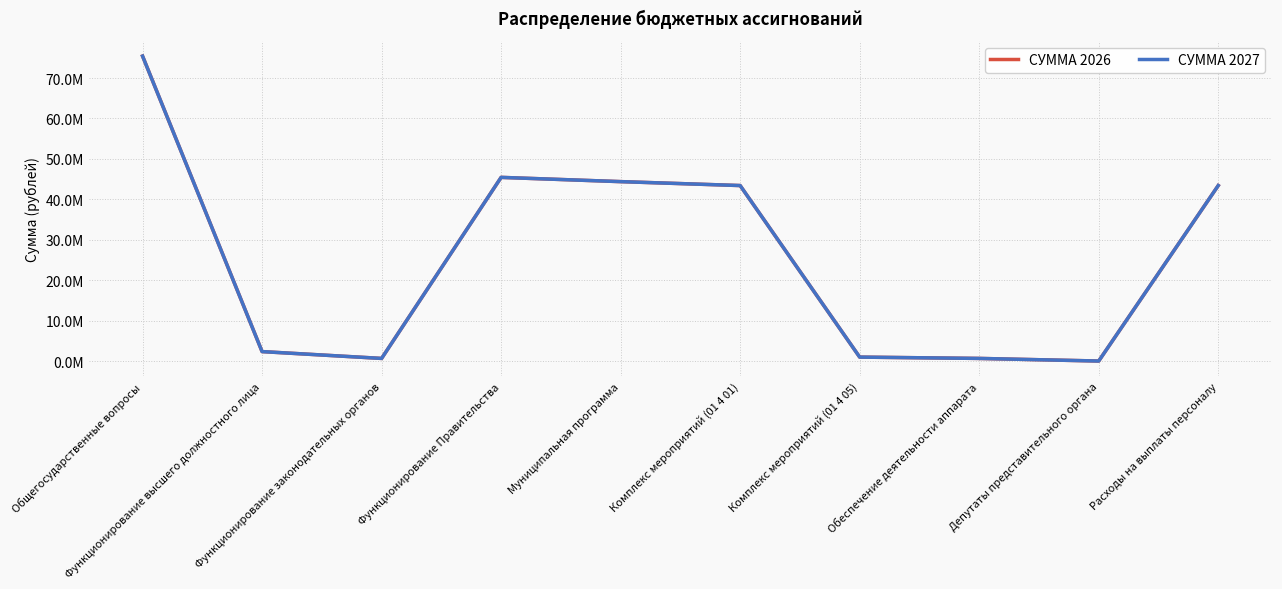

At which category does СУММА 2026 reach its first local peak?

Функционирование Правительства